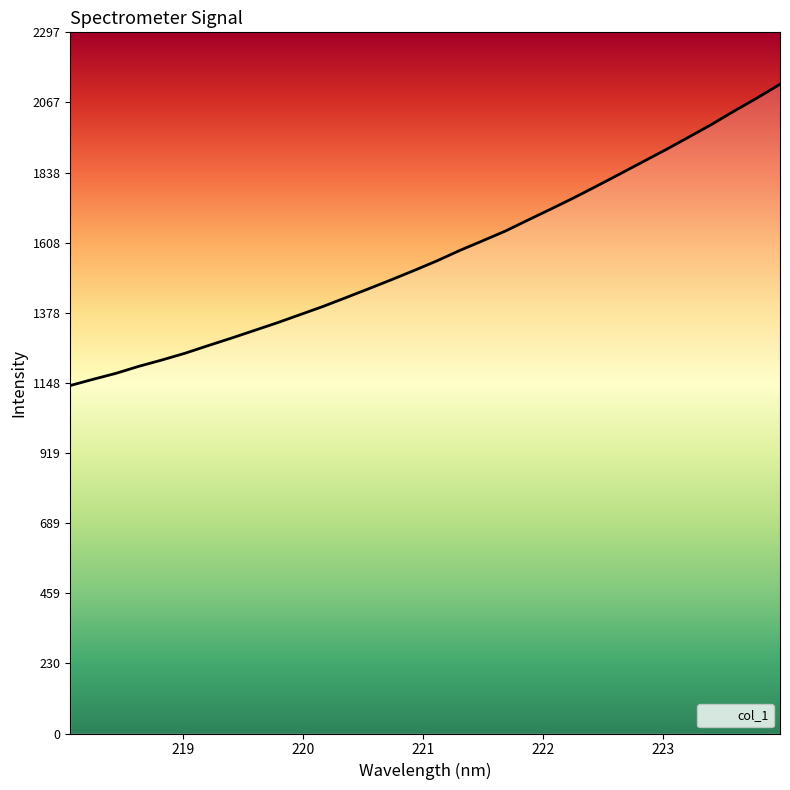

What is the label of the 16th point from the left?

220.9264